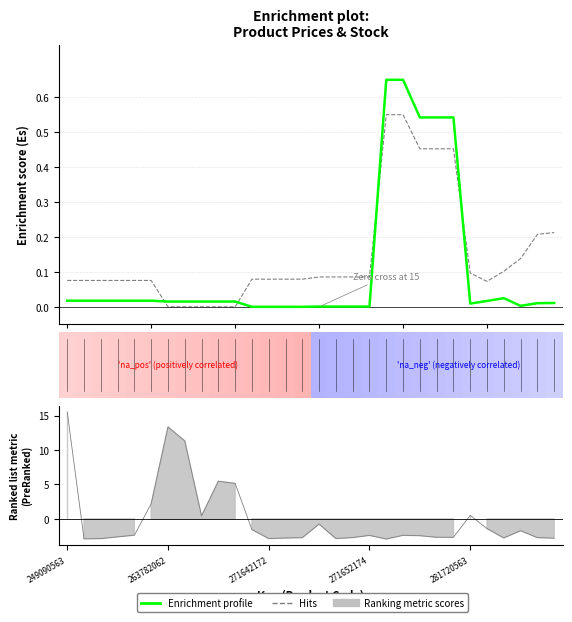

Is it true that Enrichment profile (Ціна) equals 0.0 at 0?

False